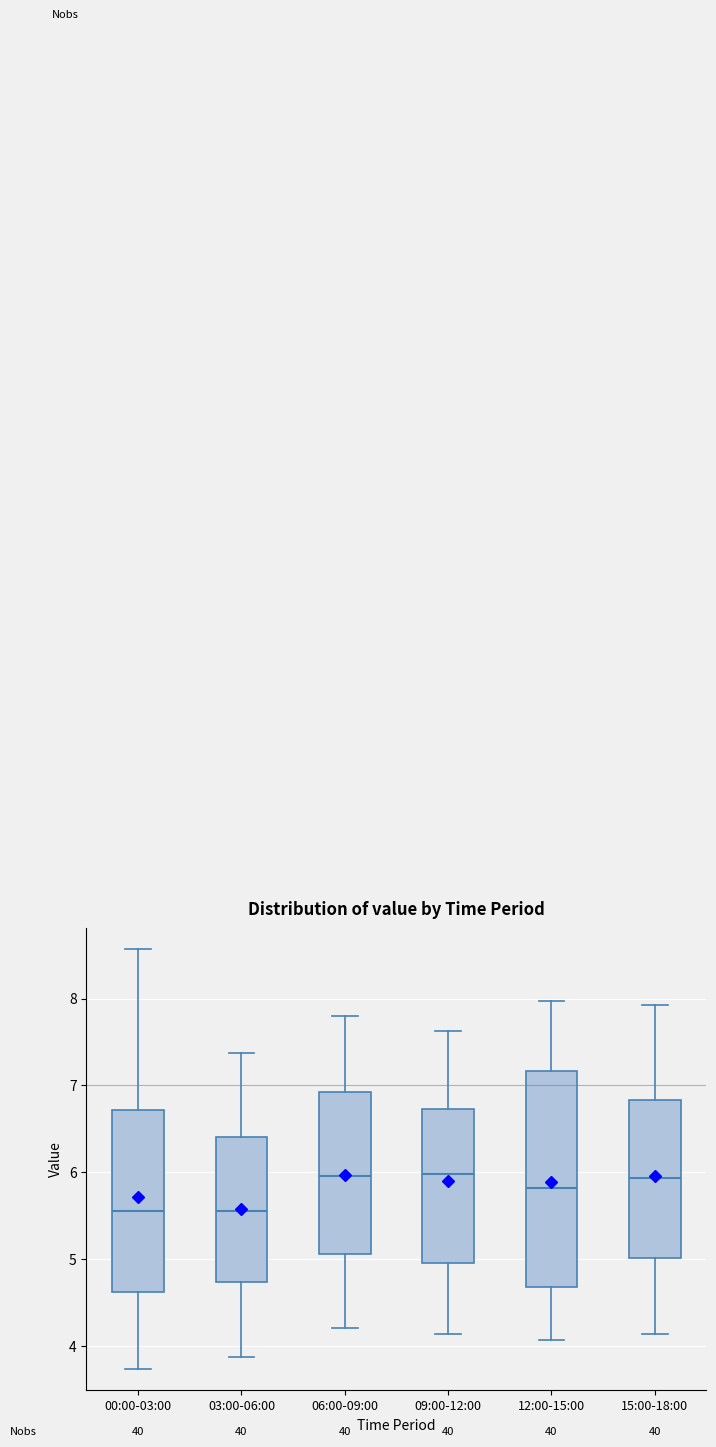

Reading left to right, read every box against the y-axis: the position of its median line, the range the box covers, and the ends of its whiskers. The values are not printed on the chart, so give them approximately, as read against the axis.

00:00-03:00: median 5.6, box 4.6 to 6.7, whiskers 3.7 to 8.6
03:00-06:00: median 5.6, box 4.7 to 6.4, whiskers 3.9 to 7.4
06:00-09:00: median 6.0, box 5.1 to 6.9, whiskers 4.2 to 7.8
09:00-12:00: median 6.0, box 5.0 to 6.7, whiskers 4.1 to 7.6
12:00-15:00: median 5.8, box 4.7 to 7.2, whiskers 4.1 to 8.0
15:00-18:00: median 5.9, box 5.0 to 6.8, whiskers 4.1 to 7.9